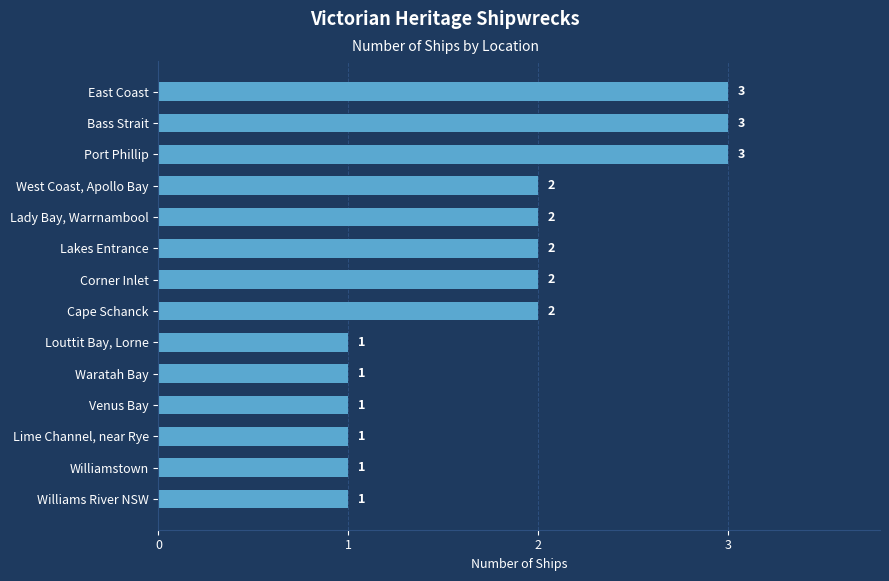

Does the chart contain stacked bars?

No